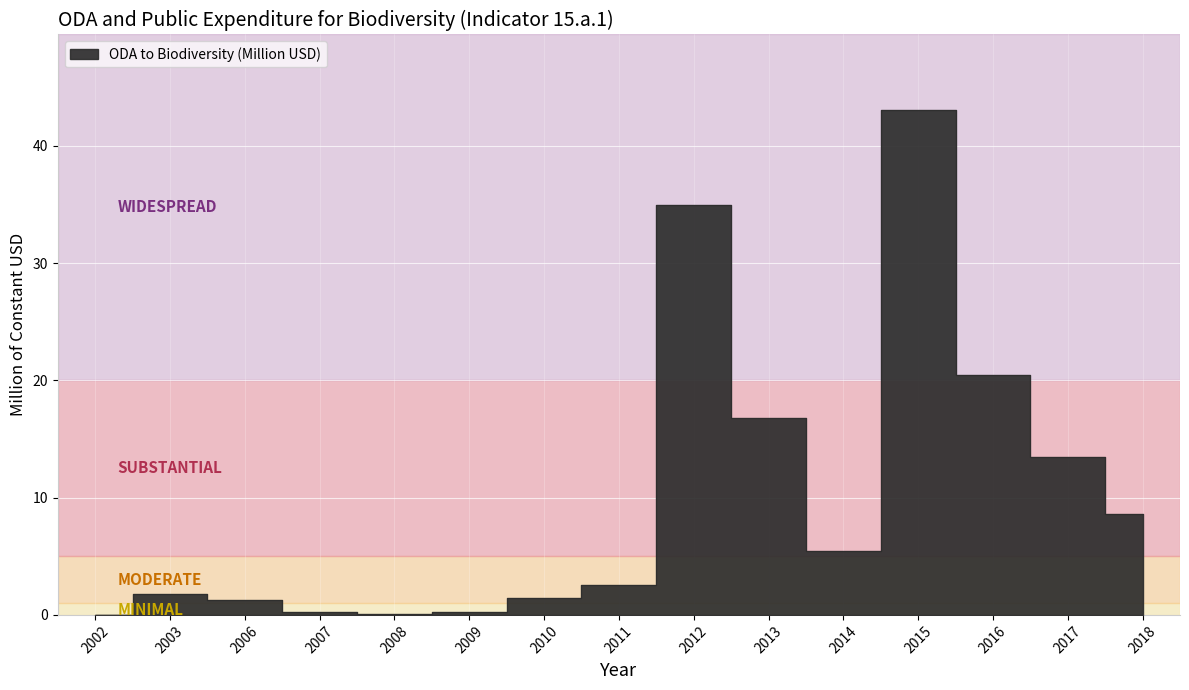

What is the value of the 15th point from the left?

8.6